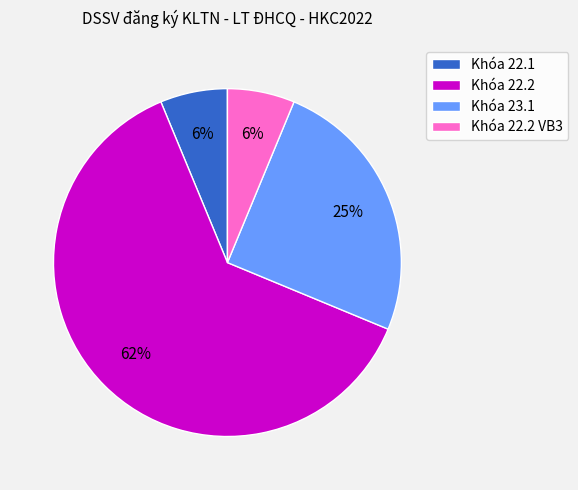

True or false: Khóa 22.2 VB3 accounts for 18% of the total.

False